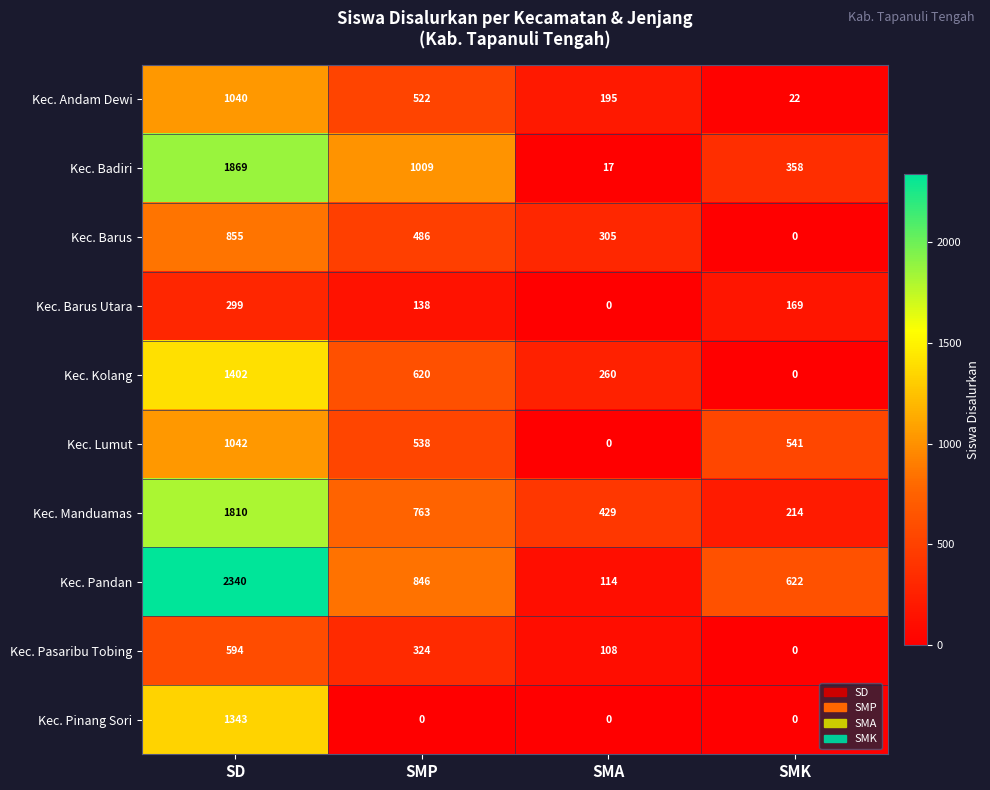

How many series are shown in this chart?

10